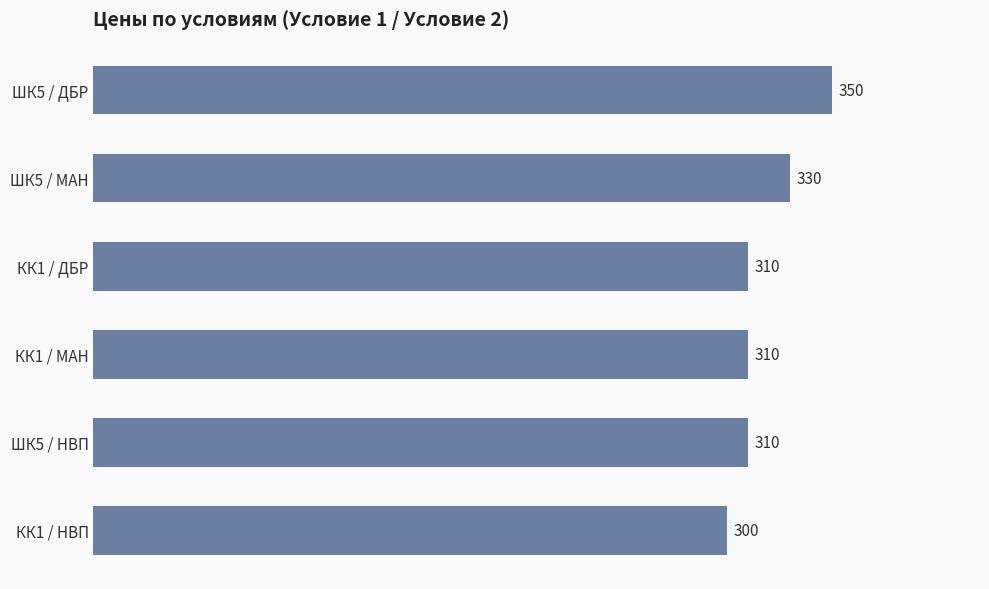

Between КК1 / НВП and КК1 / ДБР, which is larger?

КК1 / ДБР